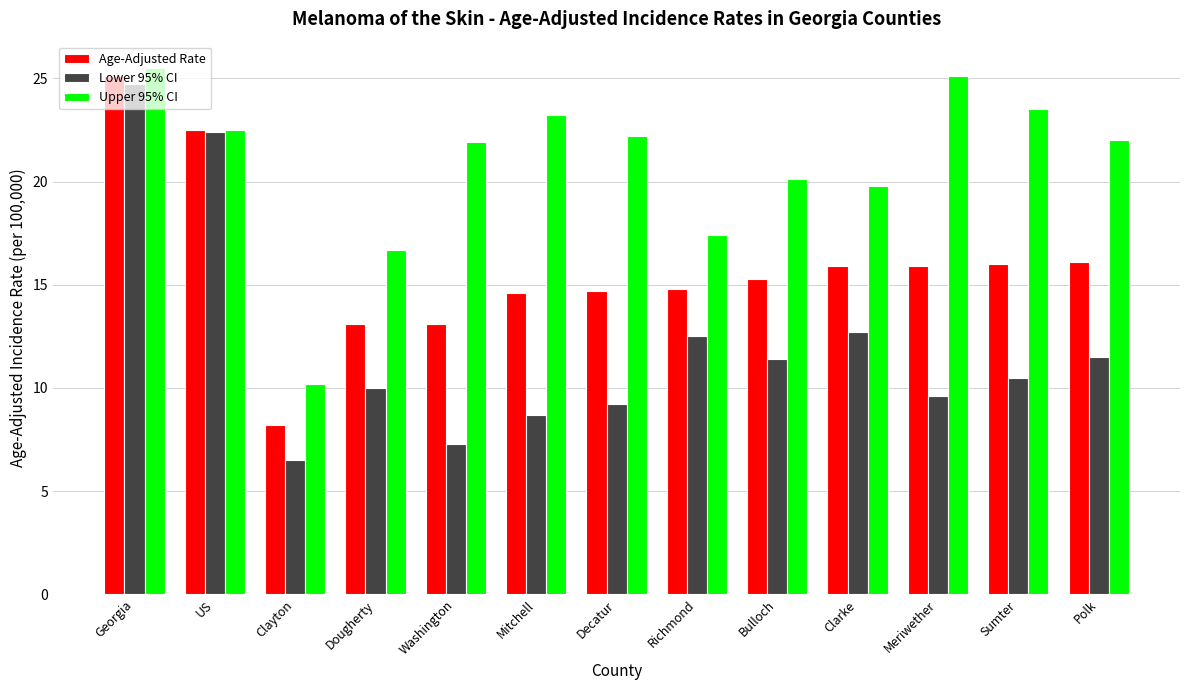

List the series in order of their overall mean, lowest first.

Lower 95% CI, Age-Adjusted Rate, Upper 95% CI